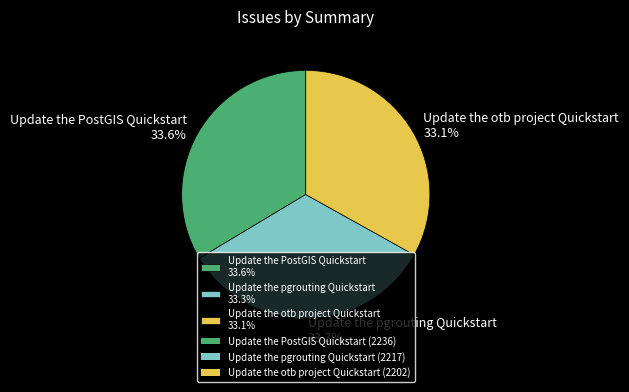

What portion of the pie excludes Update the otb project Quickstart 33.1%?

66.9%